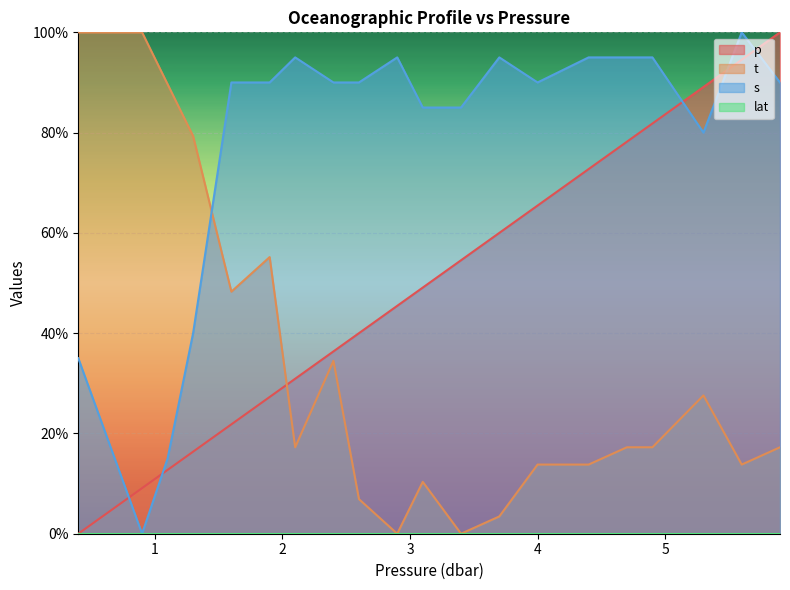

Does the chart display data point markers on the line(s)?

No